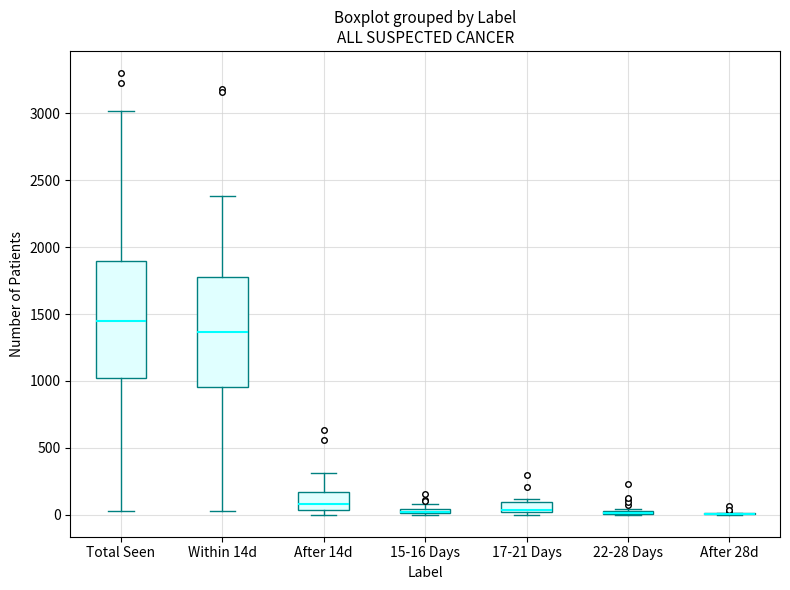

Where does the lower whisker of the box for Total Seen end on the y-axis? The values are not printed on the chart, so give them approximately, as read against the axis.

50